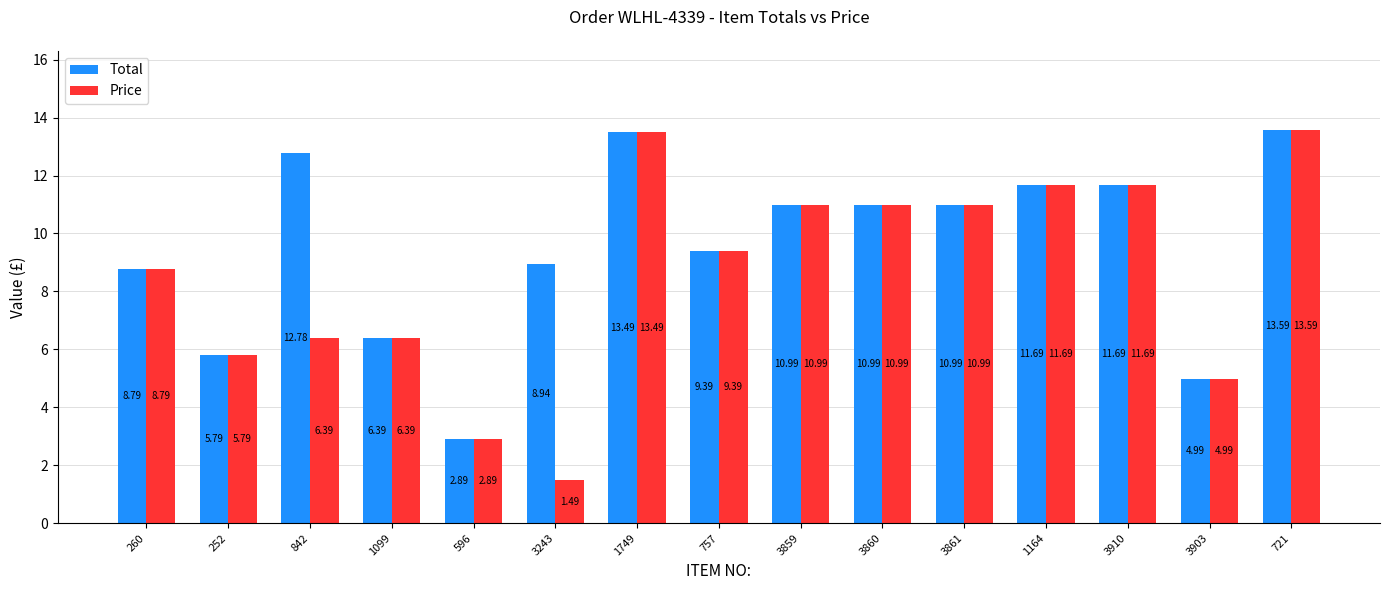

At 3243, list the series in order from largest to smallest.

Total, Price